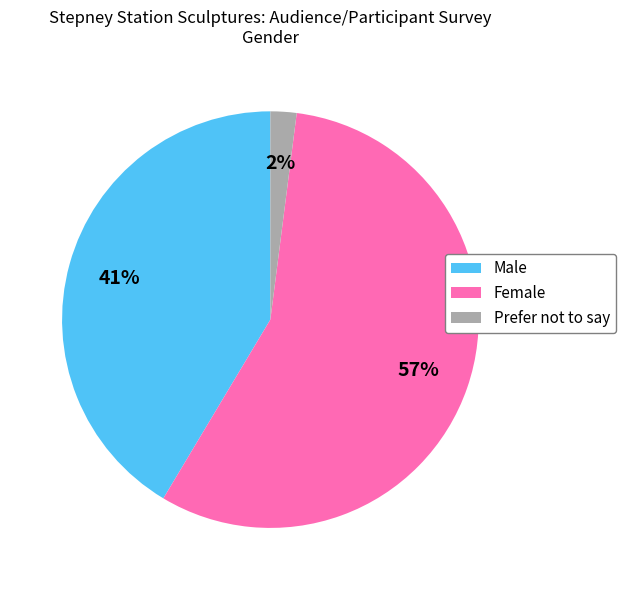

To the nearest percent, what percentage of the pie is Prefer not to say?

2%